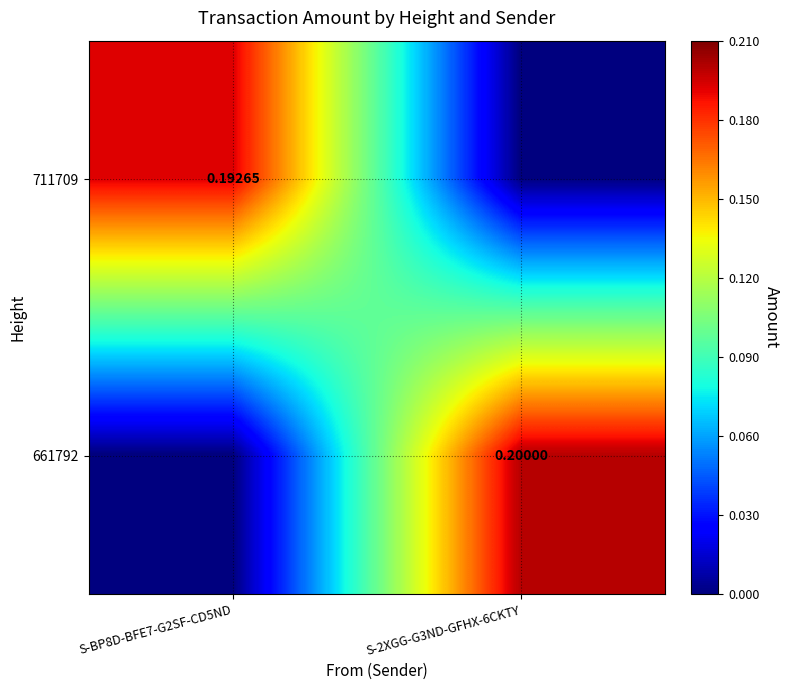

Is the value of 661792 at S-2XGG-G3ND-GFHX-6CKTY greater than the value of 711709 at S-BP8D-BFE7-G2SF-CD5ND?

Yes